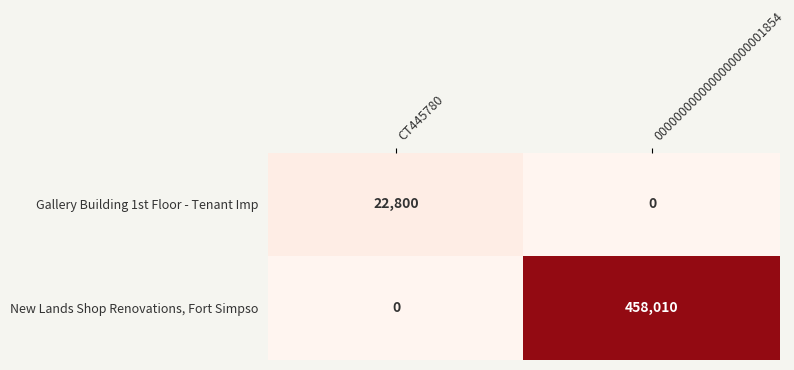

The New Lands Shop Renovations, Fort Simpso series shows -172936 at CT445780. True or false?

False